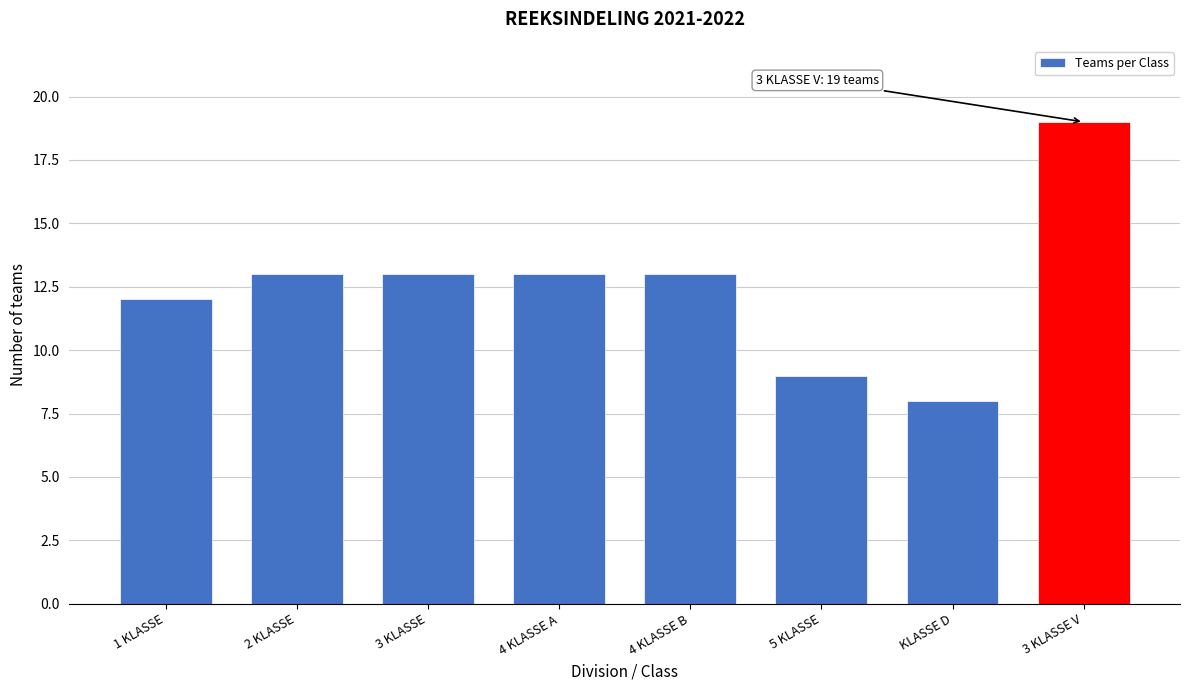

Reading left to right, what are all the values shown in this chart?

1 KLASSE=12	2 KLASSE=13	3 KLASSE=13	4 KLASSE A=13	4 KLASSE B=13	5 KLASSE=9	KLASSE D=8	3 KLASSE V=19